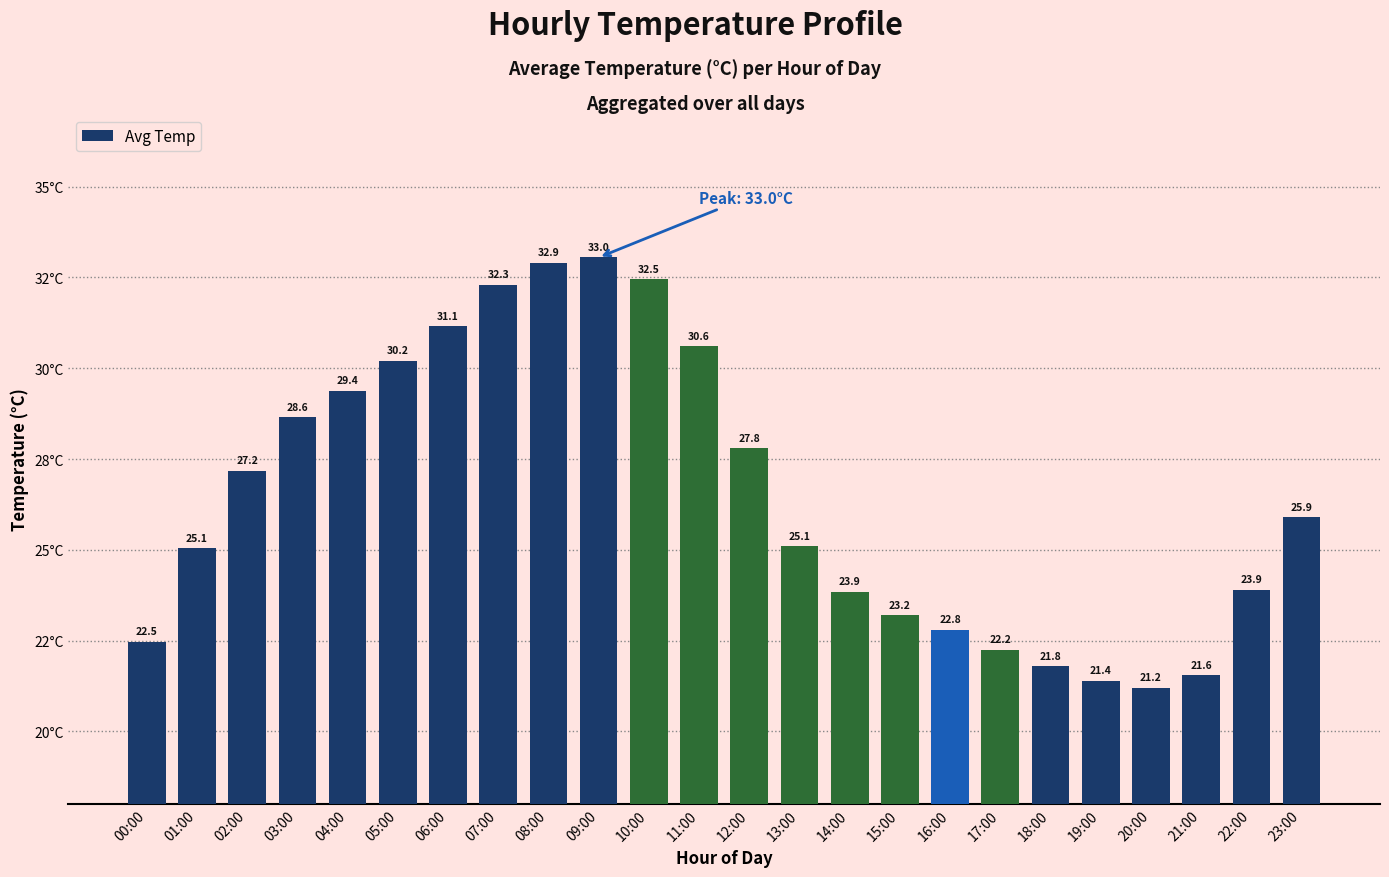

What is the difference between the second highest and second lowest values?

11.5